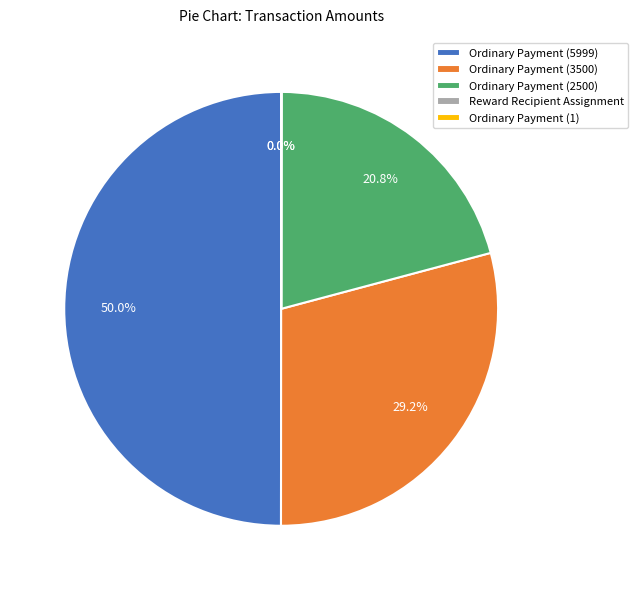

Does Ordinary Payment (3500) account for over 50% of the chart?

No